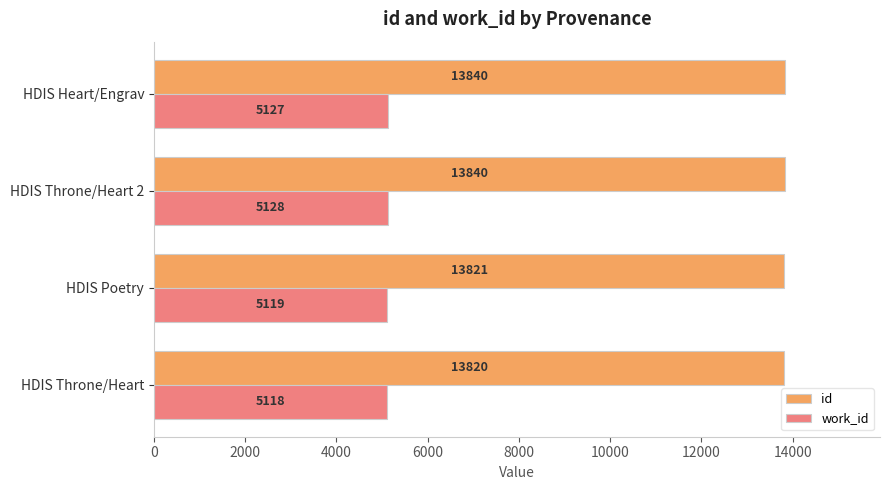

How many values in the work_id series are below 5127?

2